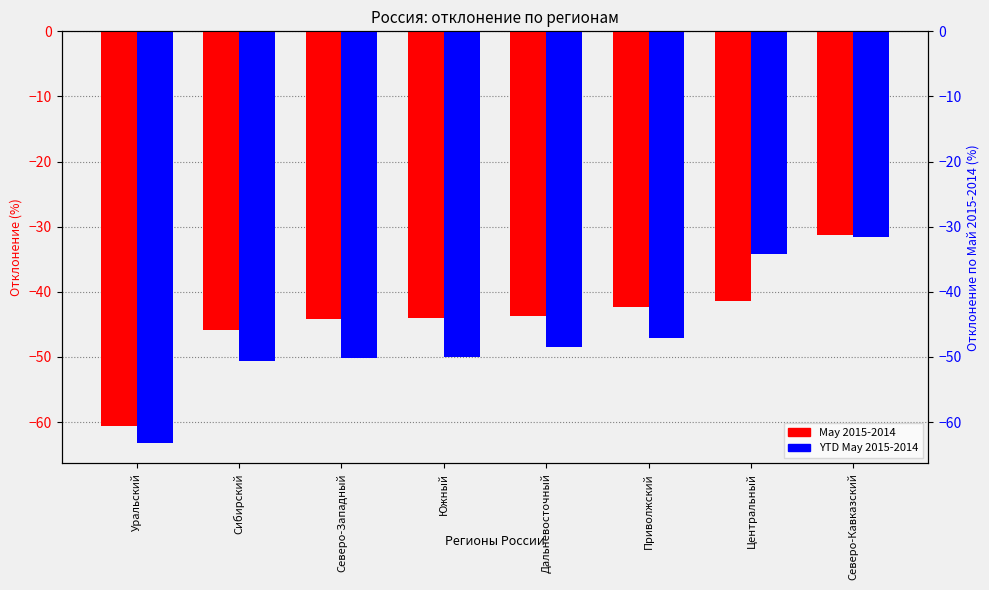

How many bars are there in total?

16